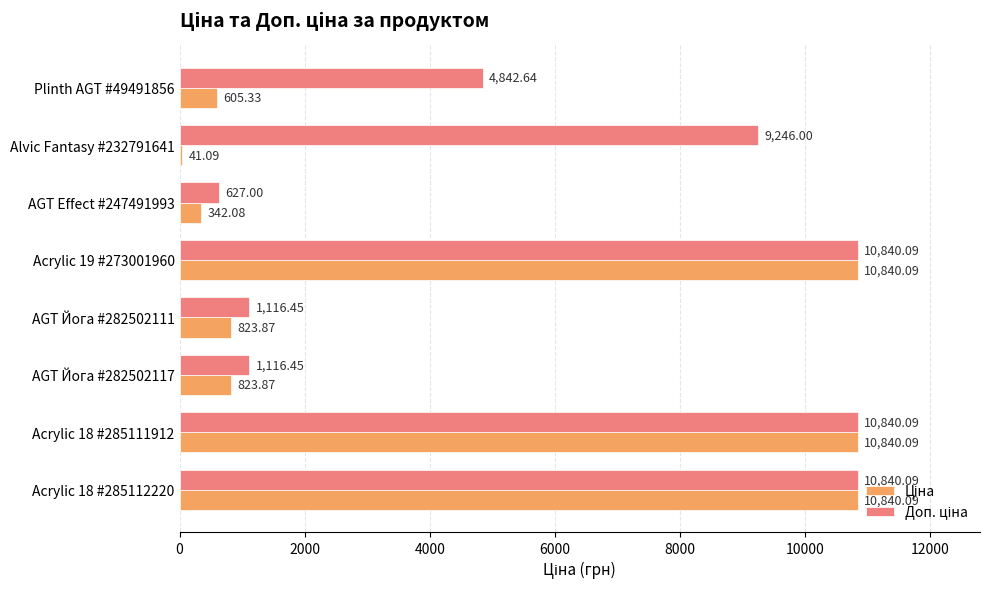

At how many categories does at least one series exceed 8011?

4